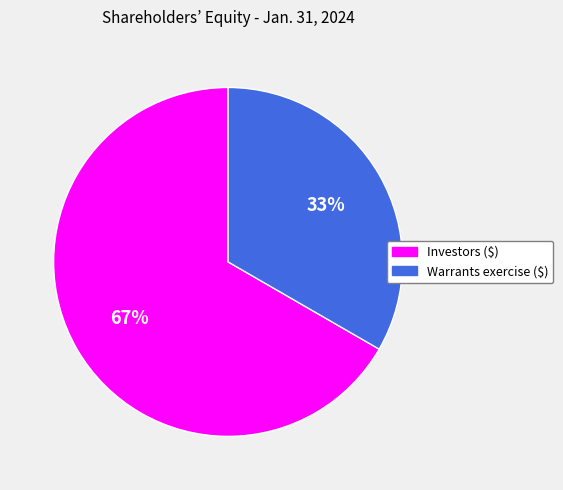

Is the sum of Investors ($) and Warrants exercise ($) greater than half?

Yes